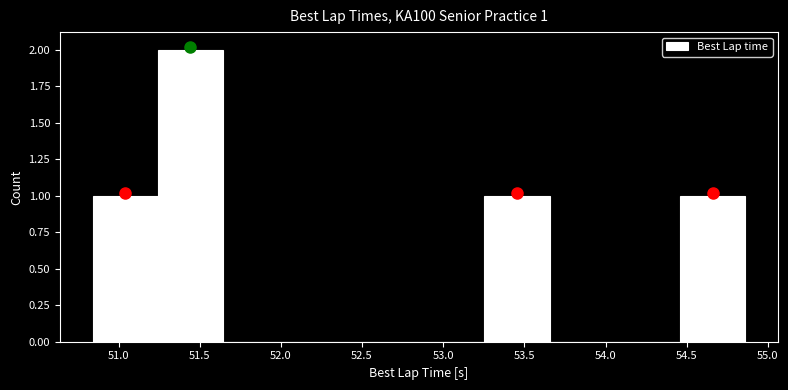

Over which range of the x-axis is the bar tallest?

51.25 to 51.65